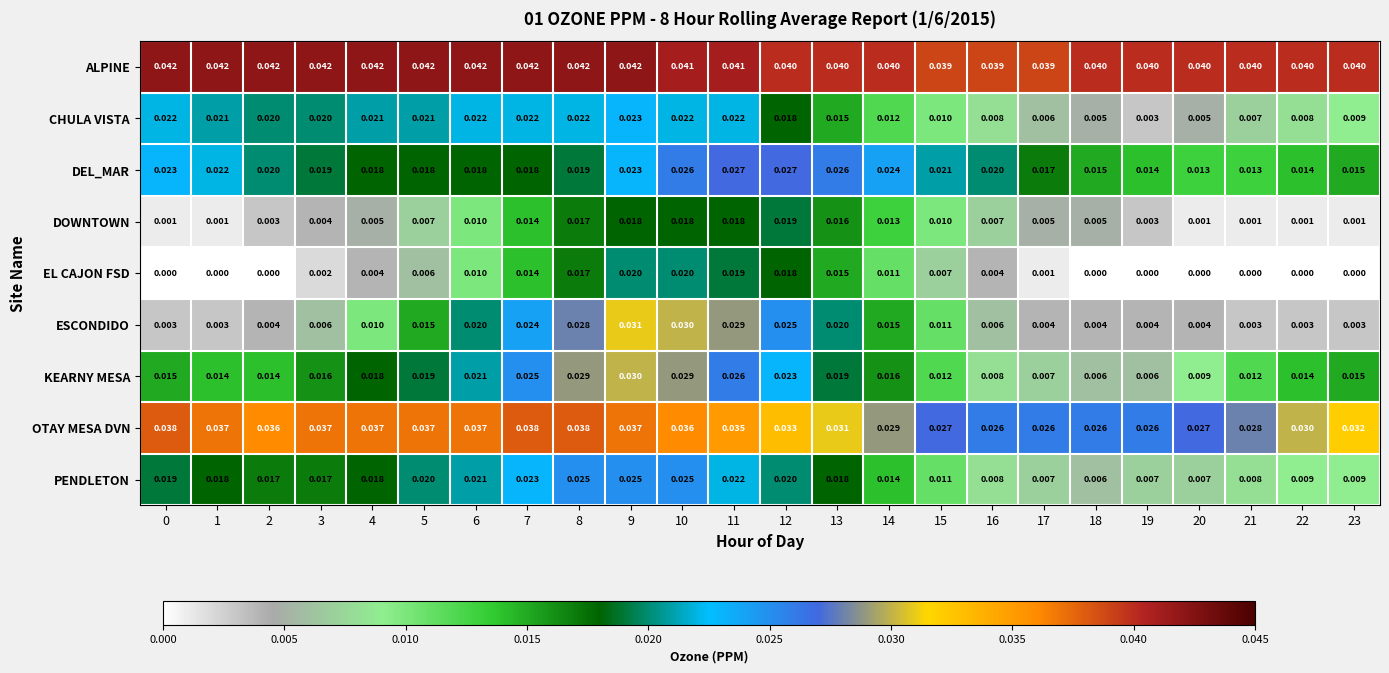

How many data points does each series have?

24